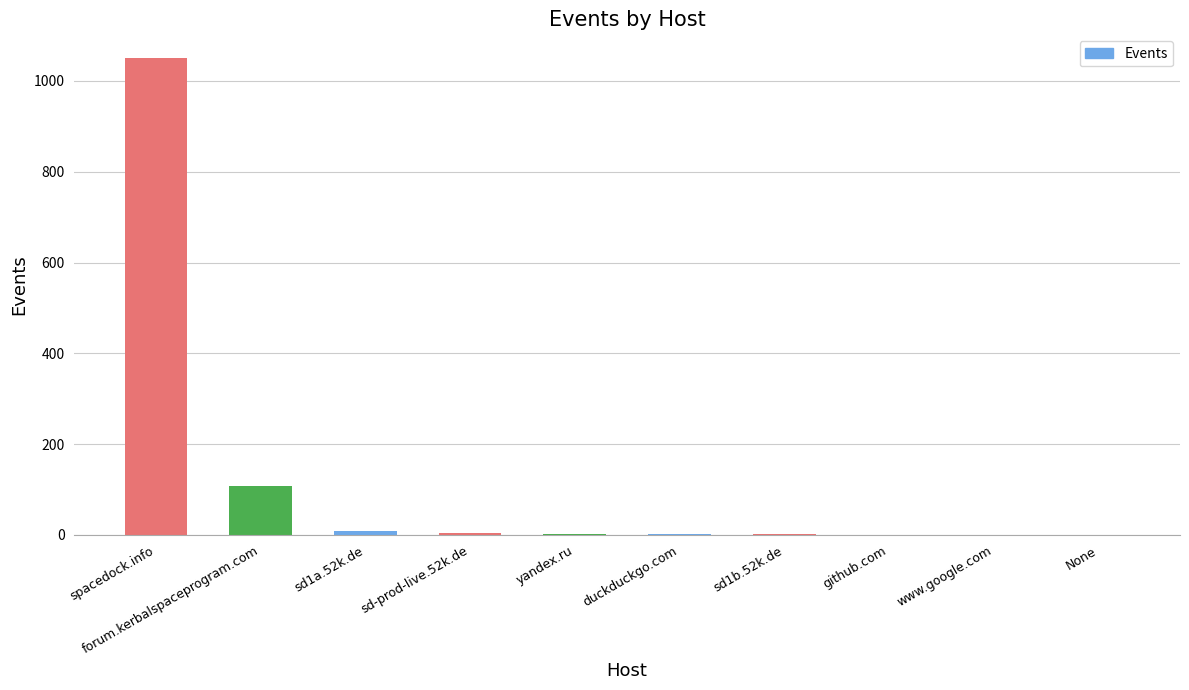

At which label does the data first exceed 3?

spacedock.info